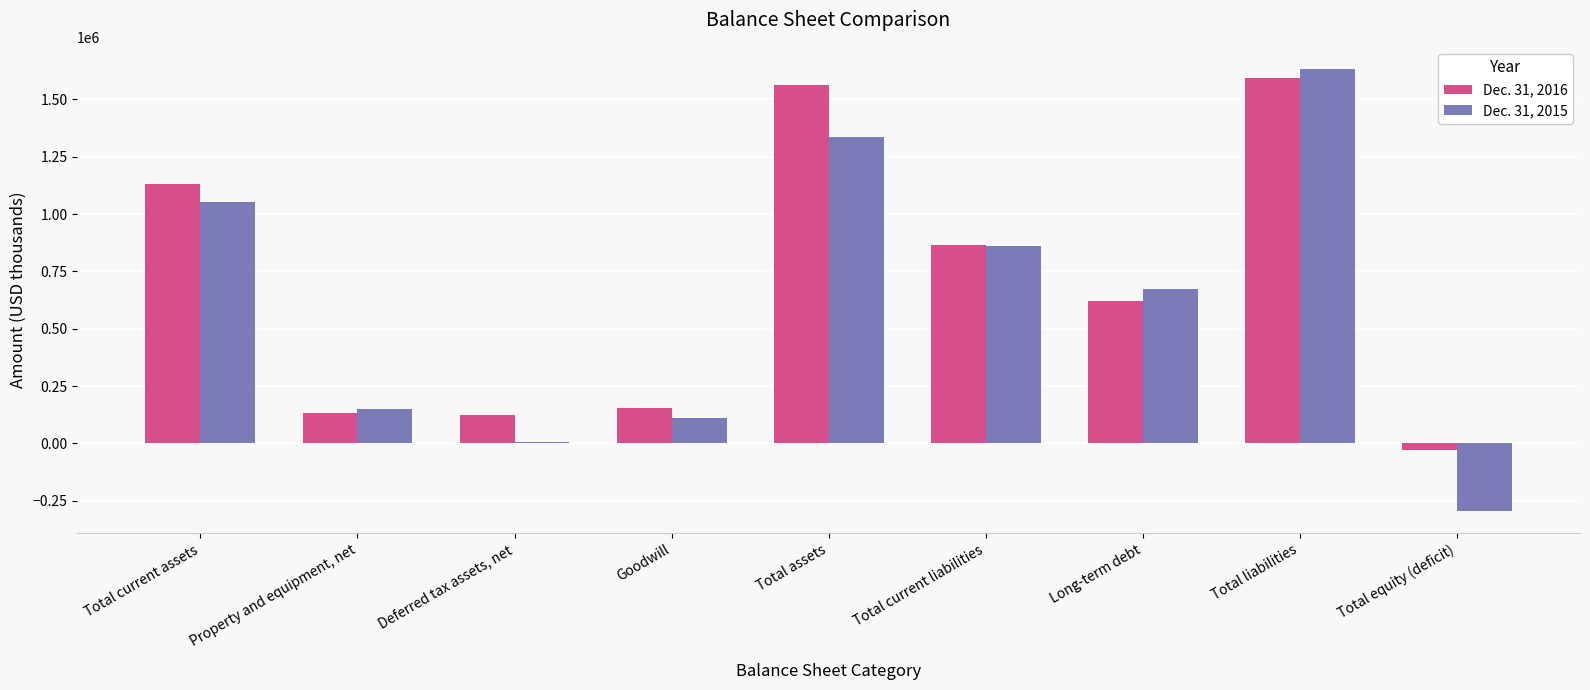

What are all the series names shown in the legend?

Dec. 31, 2016, Dec. 31, 2015